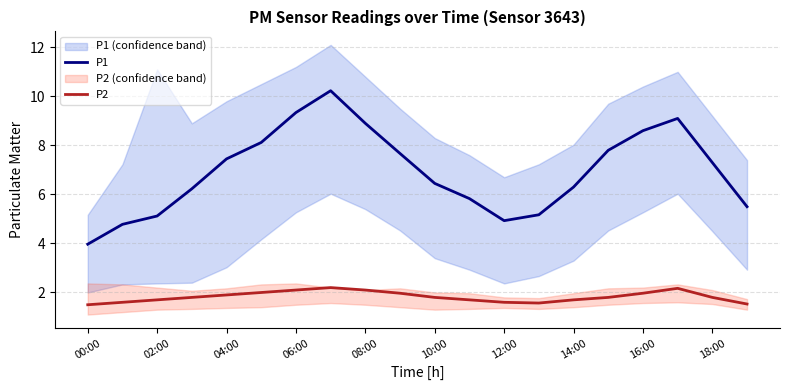

The P2 series shows 3.0 at 14:00. True or false?

False